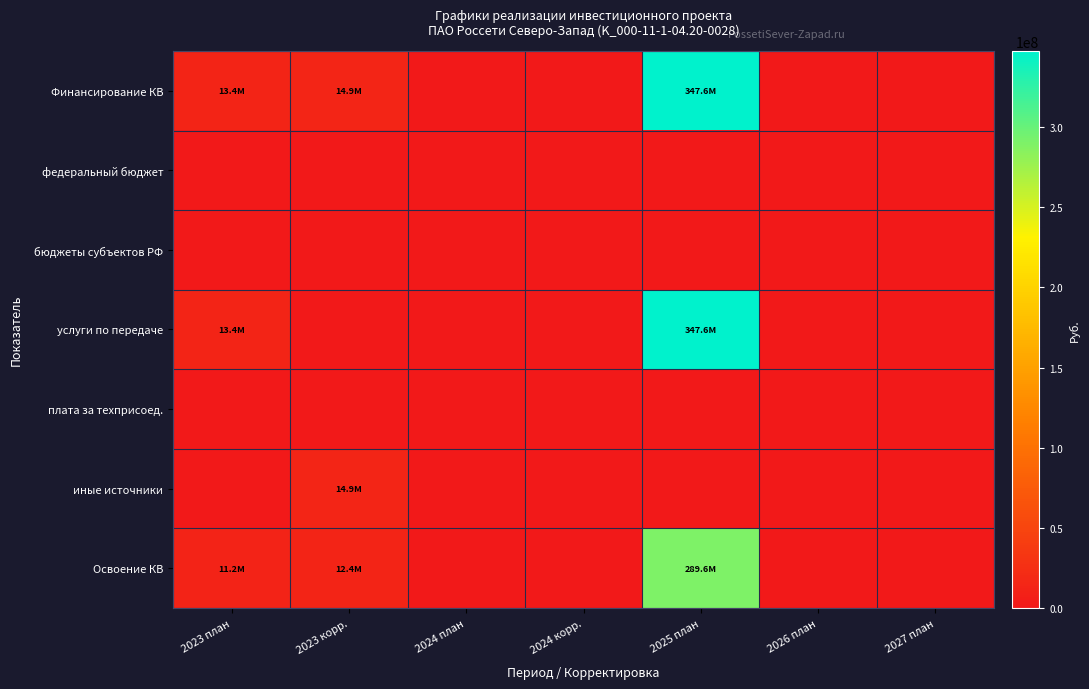

Reading left to right, list all the values displayed in this chart.

Финансирование КВ: 2023 план=13435939	2023 корр.=14894844	2024 план=0	2024 корр.=0	2025 план=347567826	2026 план=0	2027 план=0
федеральный бюджет: 2023 план=0	2023 корр.=0	2024 план=0	2024 корр.=0	2025 план=0	2026 план=0	2027 план=0
бюджеты субъектов РФ: 2023 план=0	2023 корр.=0	2024 план=0	2024 корр.=0	2025 план=0	2026 план=0	2027 план=0
услуги по передаче: 2023 план=13435939	2023 корр.=0	2024 план=0	2024 корр.=0	2025 план=347567826	2026 план=0	2027 план=0
плата за техприсоед.: 2023 план=0	2023 корр.=0	2024 план=0	2024 корр.=0	2025 план=0	2026 план=0	2027 план=0
иные источники: 2023 план=0	2023 корр.=14894844	2024 план=0	2024 корр.=0	2025 план=0	2026 план=0	2027 план=0
Освоение КВ: 2023 план=11196616	2023 корр.=12412370	2024 план=0	2024 корр.=0	2025 план=289639855	2026 план=0	2027 план=0